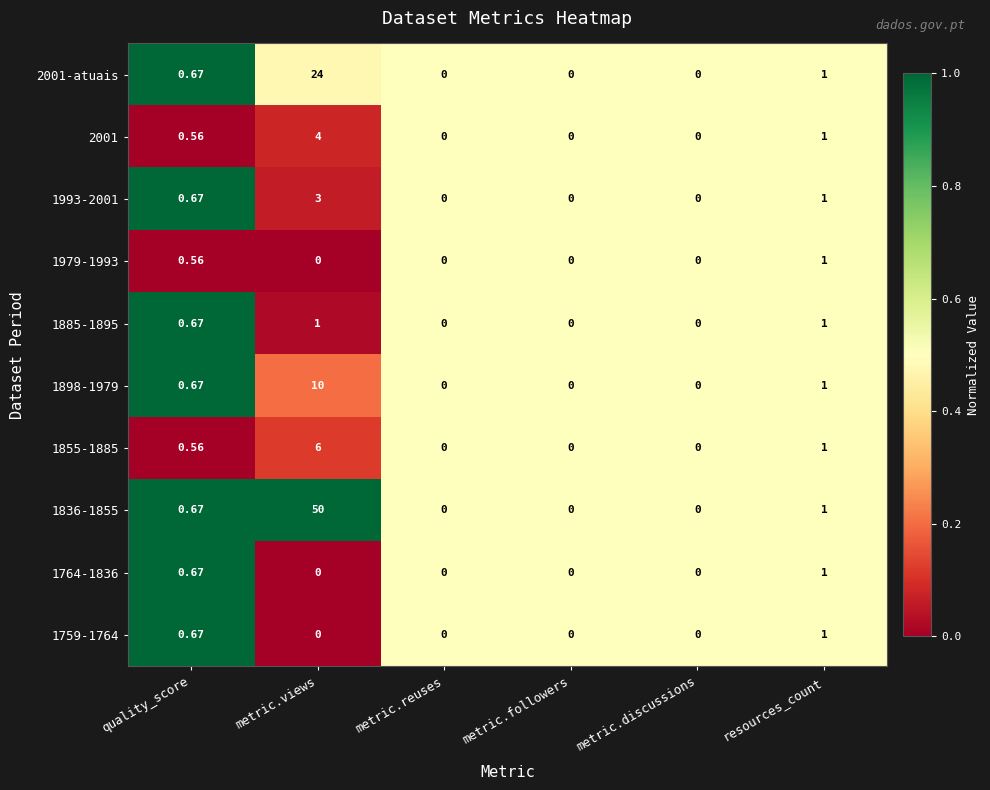

Count the number of categories in the chart.

6